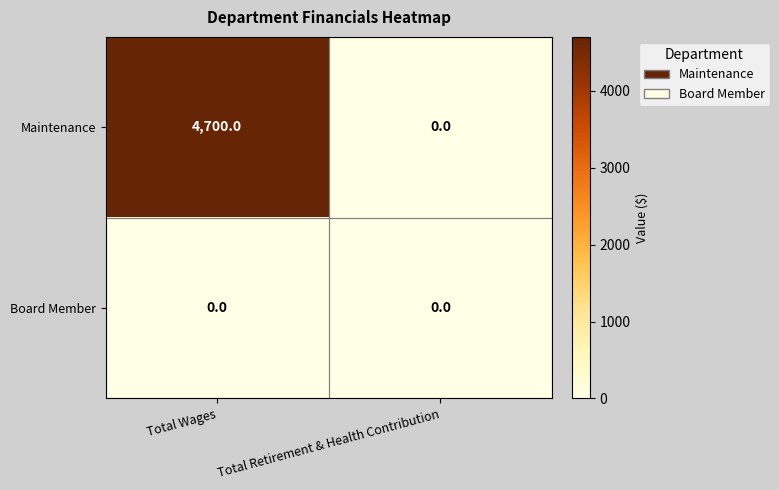

What is the average value of the Maintenance series?

2350